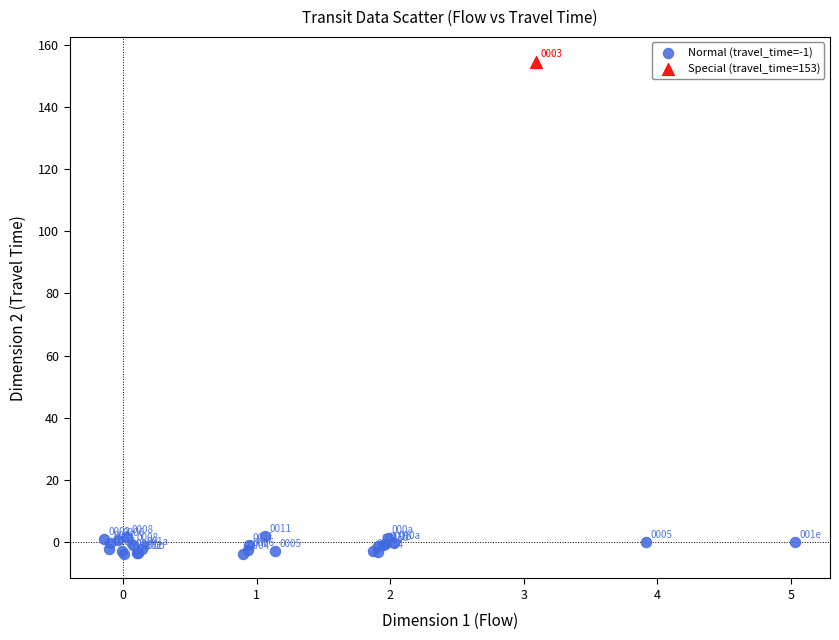

What are all the series names shown in the legend?

Normal (travel_time=-1), Special (travel_time=153)